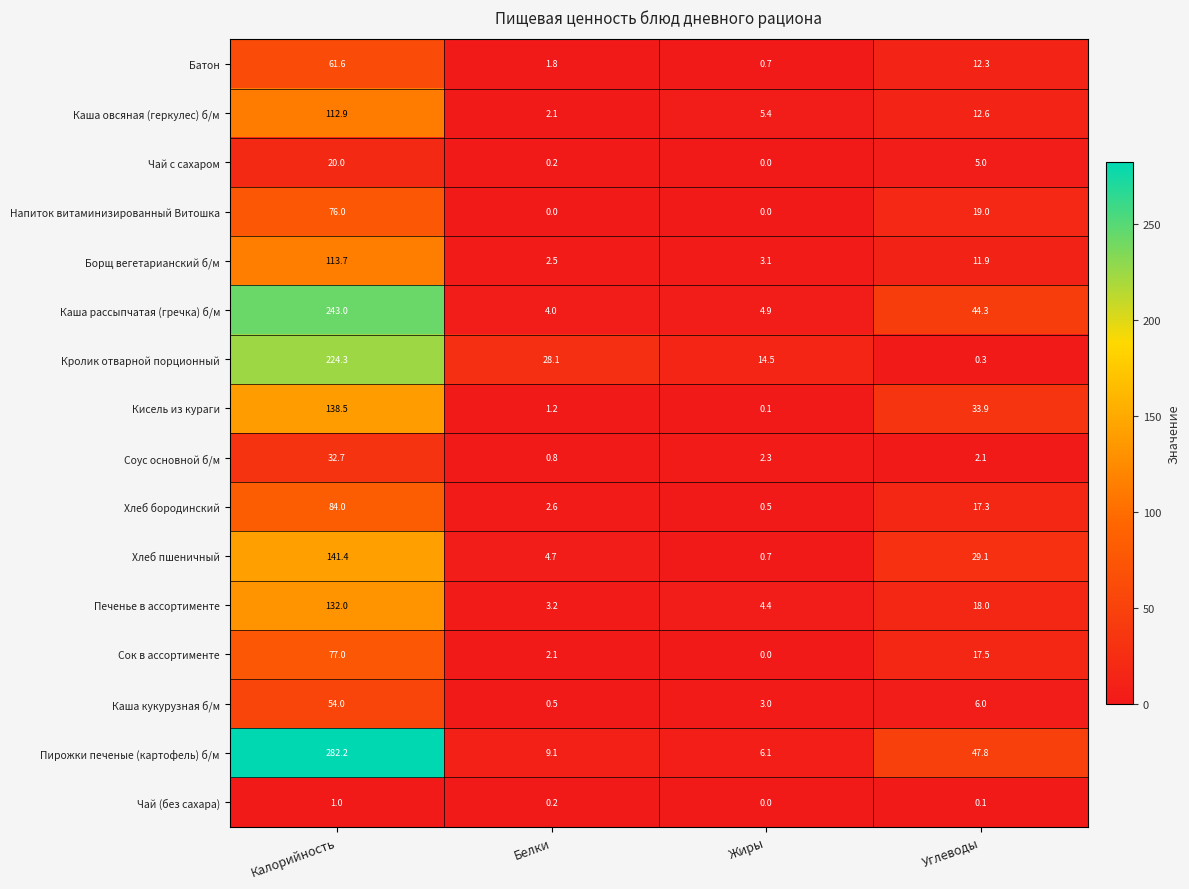

Rank the series by their maximum value, from lowest to highest.

Чай (без сахара), Чай с сахаром, Соус основной б/м, Каша кукурузная б/м, Батон, Напиток витаминизированный Витошка, Сок в ассортименте, Хлеб бородинский, Каша овсяная (геркулес) б/м, Борщ вегетарианский б/м, Печенье в ассортименте, Кисель из кураги, Хлеб пшеничный, Кролик отварной порционный, Каша рассыпчатая (гречка) б/м, Пирожки печеные (картофель) б/м